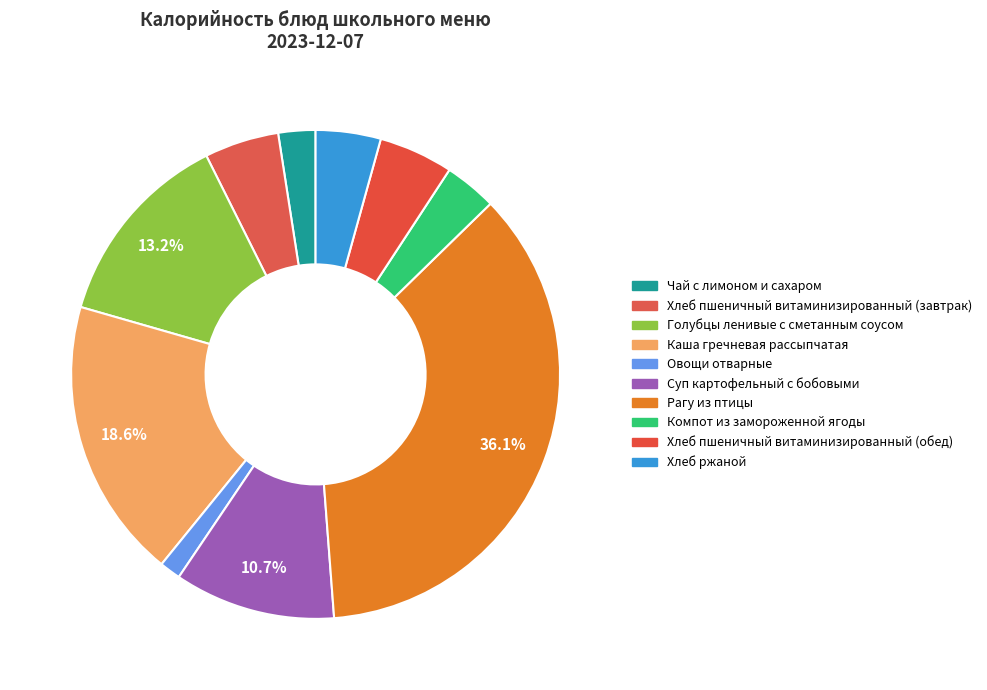

What is the change in value from Хлеб пшеничный витаминизированный (завтрак) to Суп картофельный с бобовыми?

+69.7